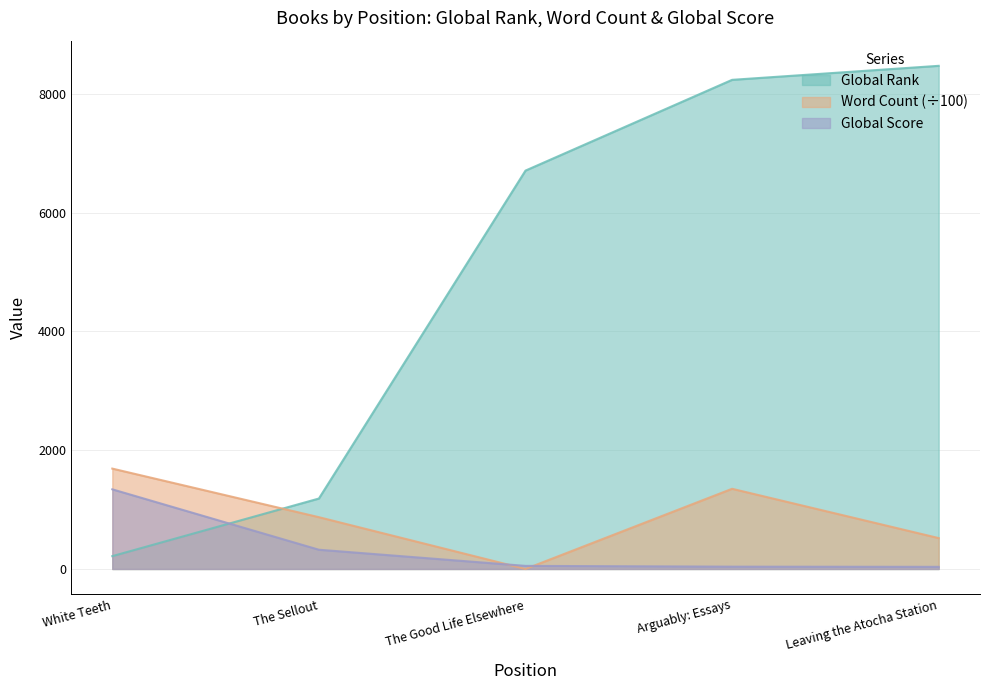

How many categories are shown in the chart?

5